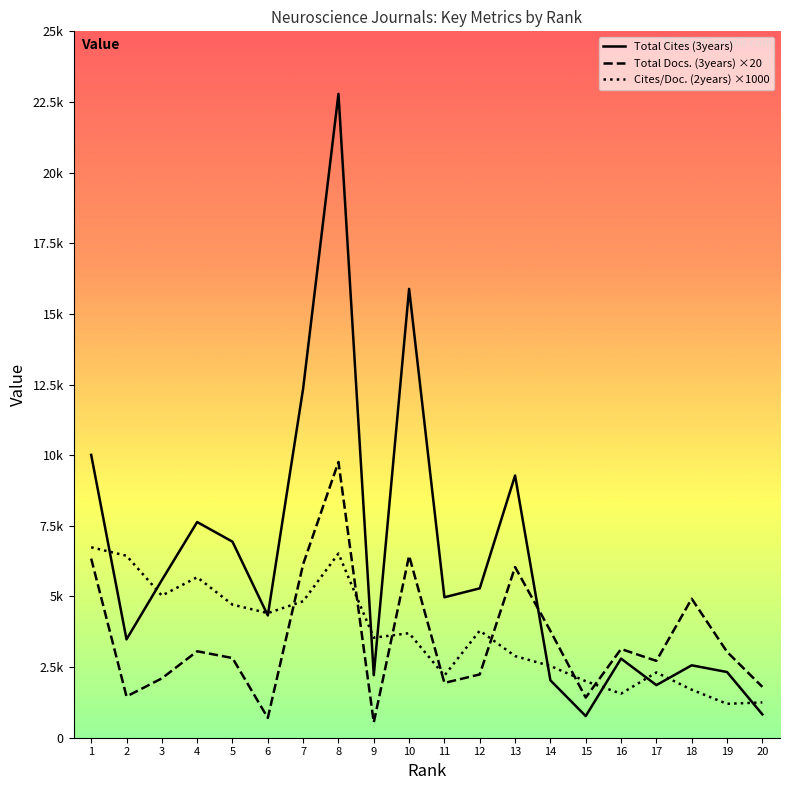

Rank the series at 17 from lowest to highest value.

Total Cites (3years), Cites/Doc. (2years) ×1000, Total Docs. (3years) ×20